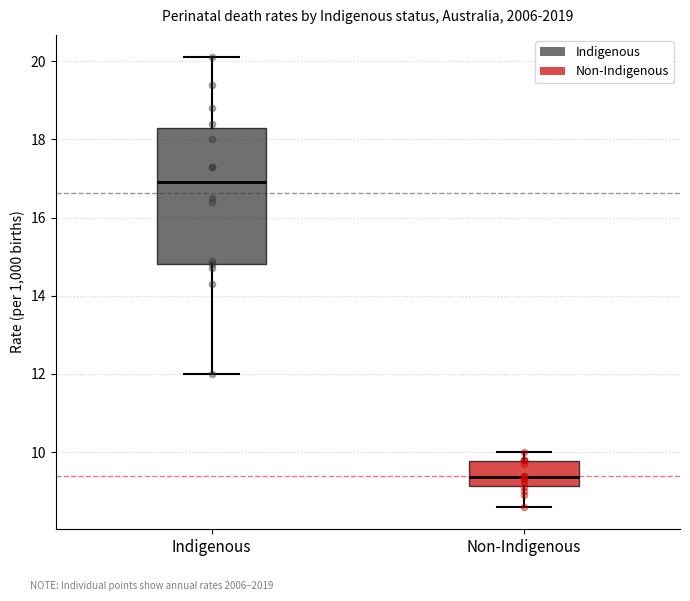

Comparing the boxes themselves (not the whiskers), which one is the tallest?

Indigenous